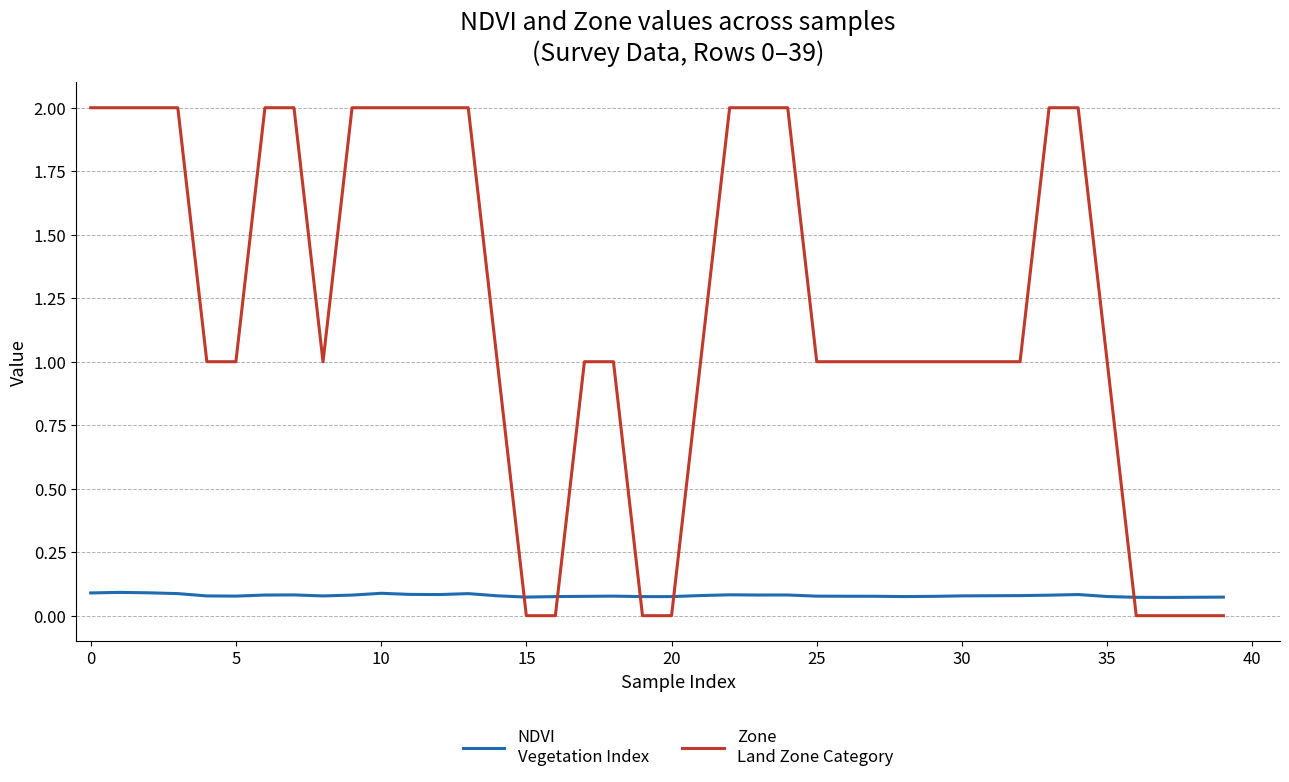

Does the chart display data point markers on the line(s)?

No